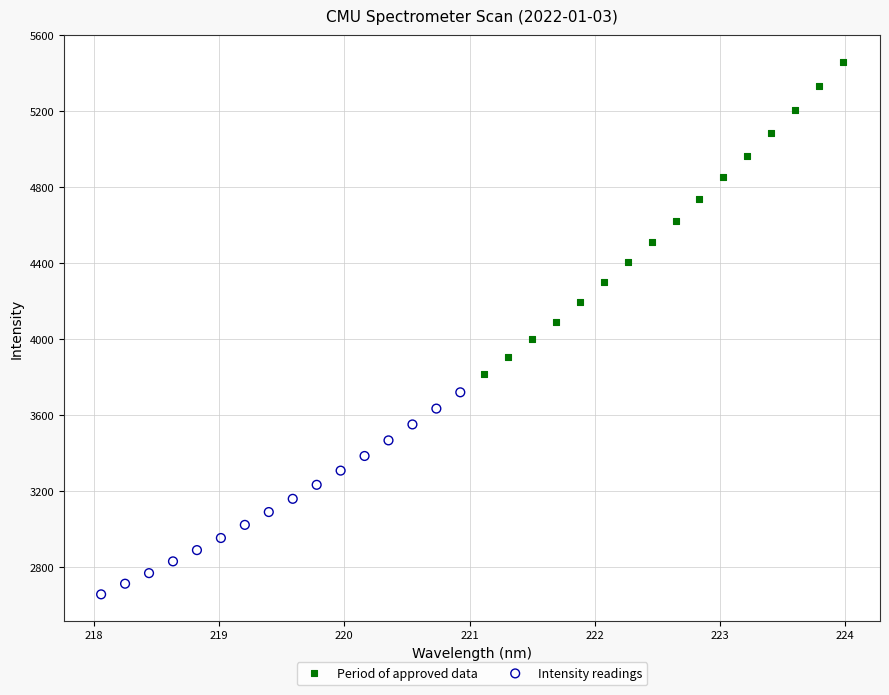

What are all the series names shown in the legend?

Period of approved data, Intensity readings